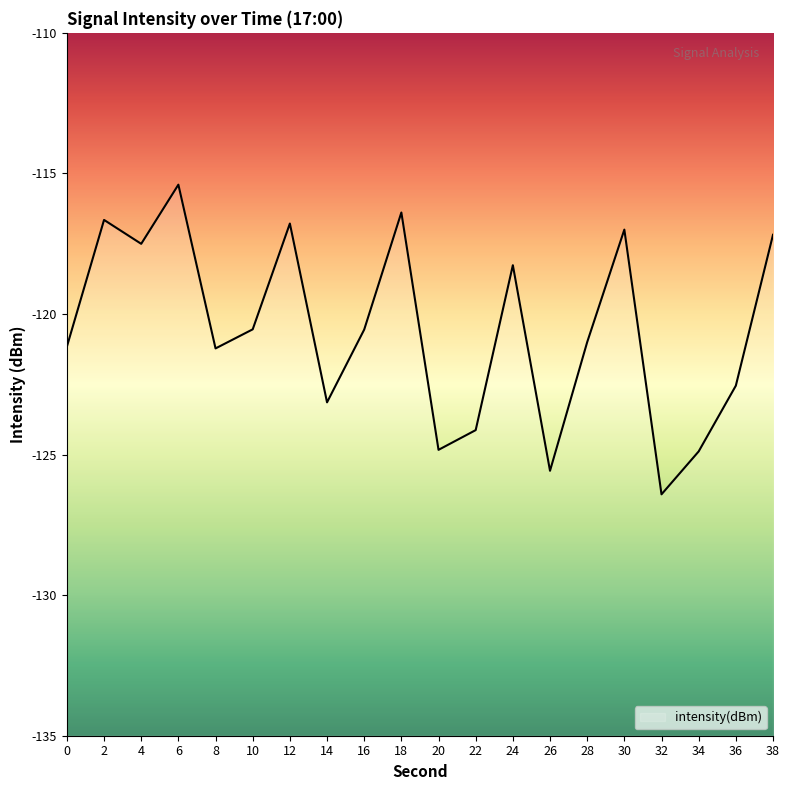

Reading left to right, list all the values displayed in this chart.

-121.2	-116.7	-117.5	-115.4	-121.2	-120.5	-116.8	-123.1	-120.6	-116.4	-124.8	-124.1	-118.3	-125.6	-121.0	-117.0	-126.4	-124.9	-122.5	-117.2